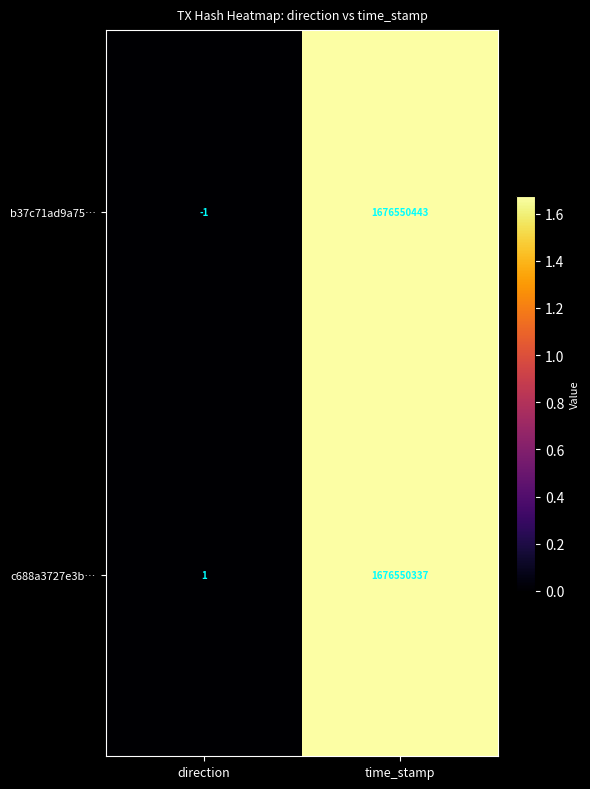

True or false: c688a3727e3b… has a value of 1676550337 at time_stamp.

True